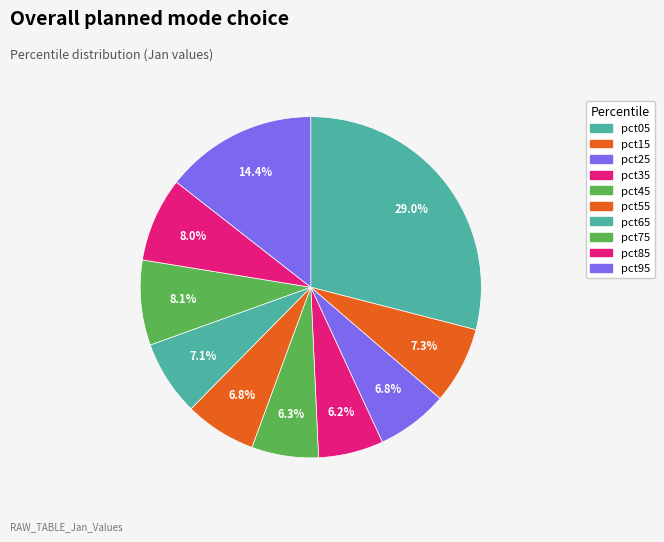

Which category has the smallest portion of the pie?

pct35